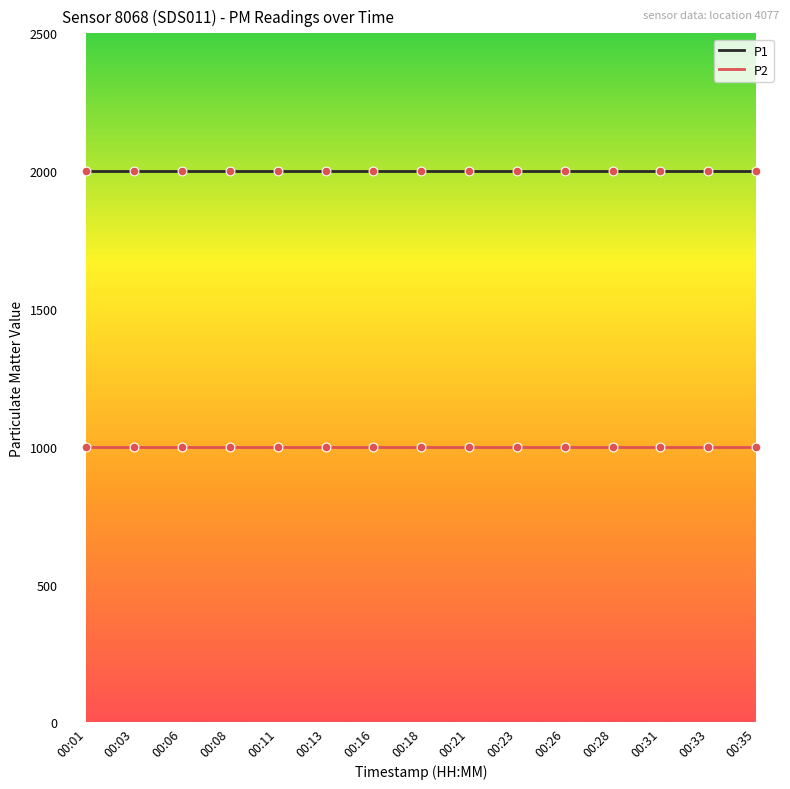

Which series has the largest total across all categories?

P1